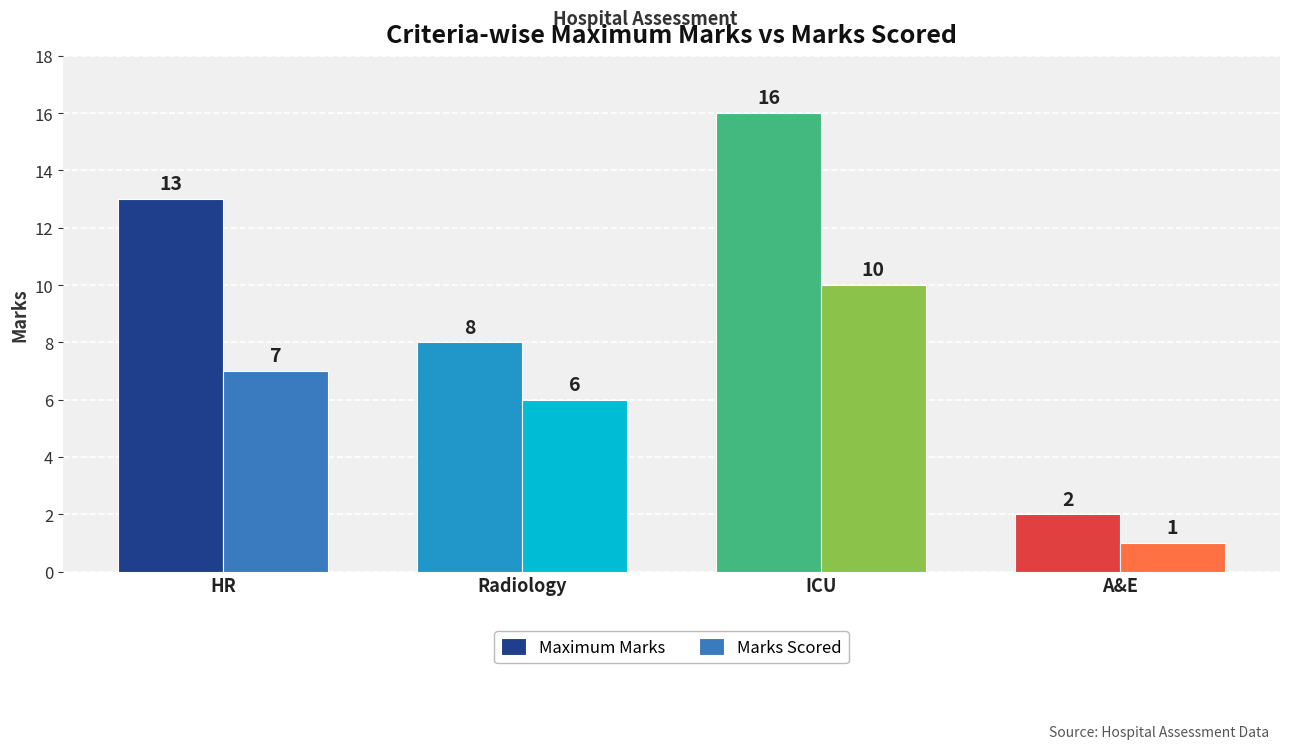

Between HR and Radiology, which series saw the biggest shift?

Maximum Marks